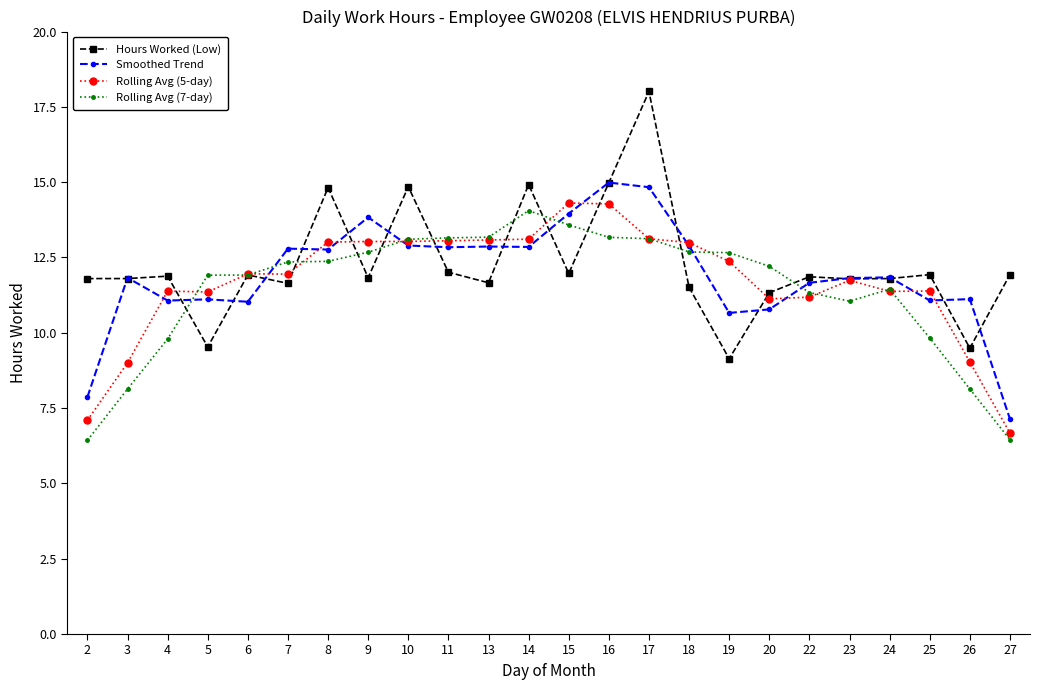

At how many categories does at least one series exceed 8?

24